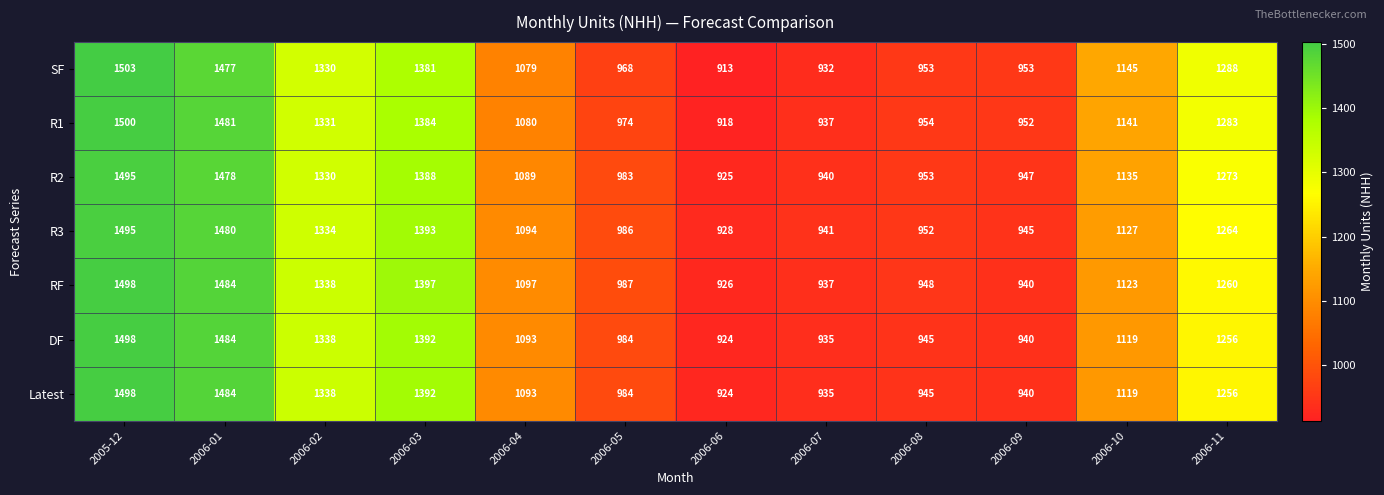

How many data points in R1 are less than 1141?

6